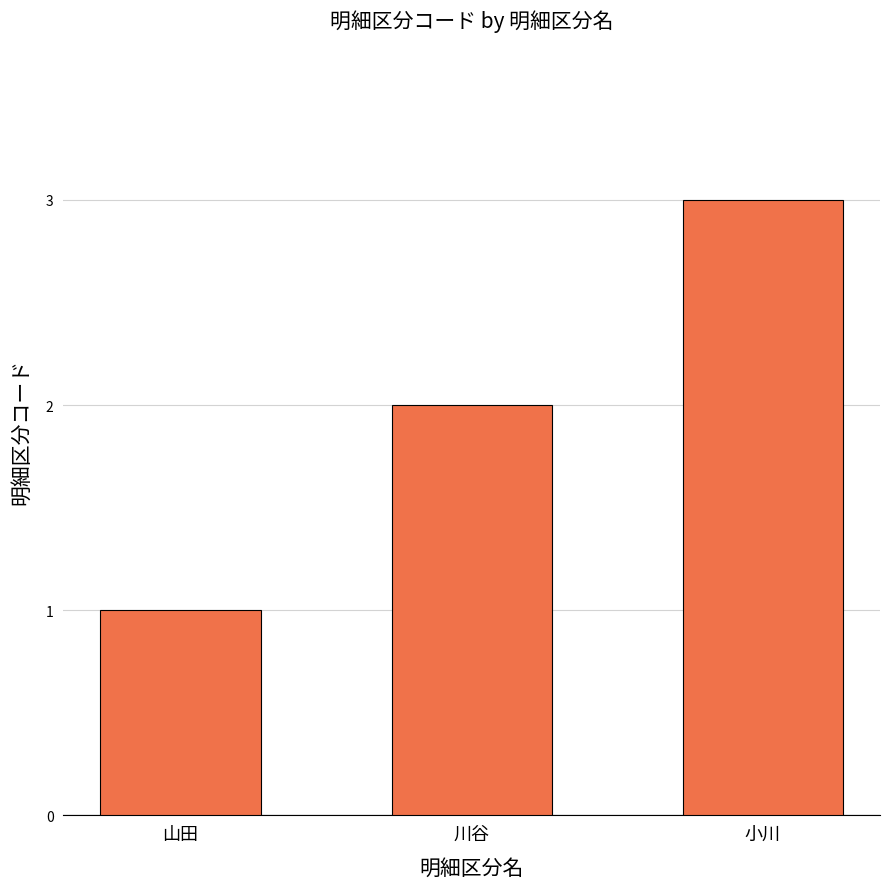

The value at 川谷 is 2. True or false?

True